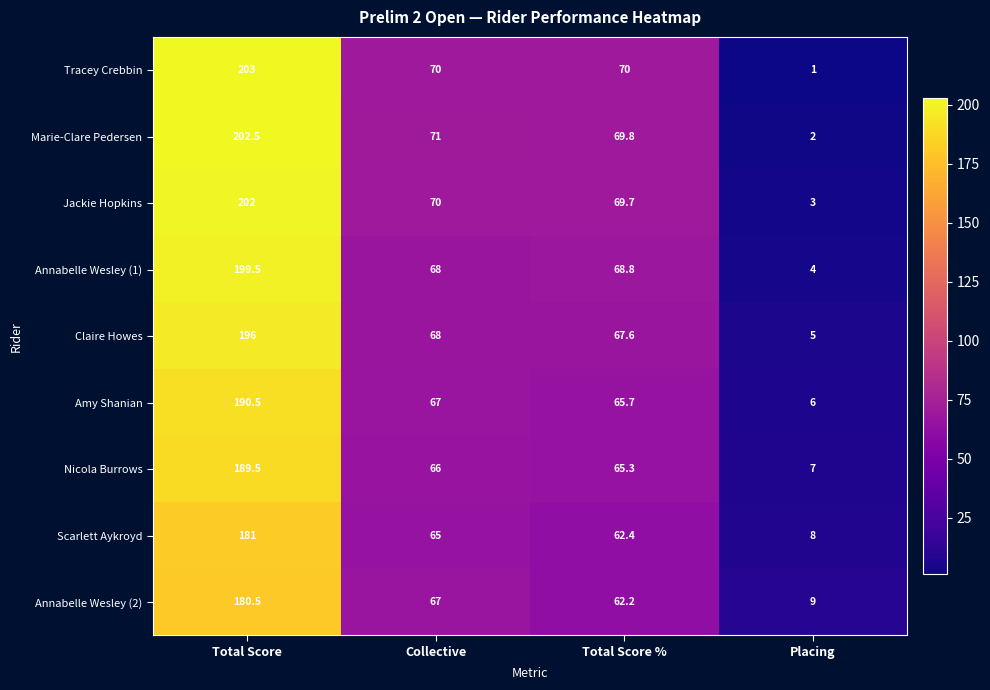

List the series in order of their peak value, lowest first.

Annabelle Wesley (2), Scarlett Aykroyd, Nicola Burrows, Amy Shanian, Claire Howes, Annabelle Wesley (1), Jackie Hopkins, Marie-Clare Pedersen, Tracey Crebbin